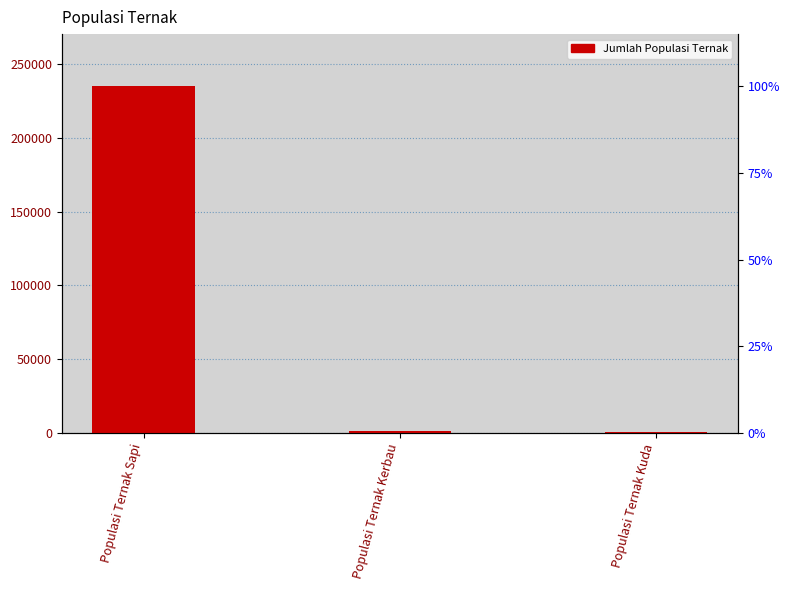

What is the minimum value shown in the chart?

548